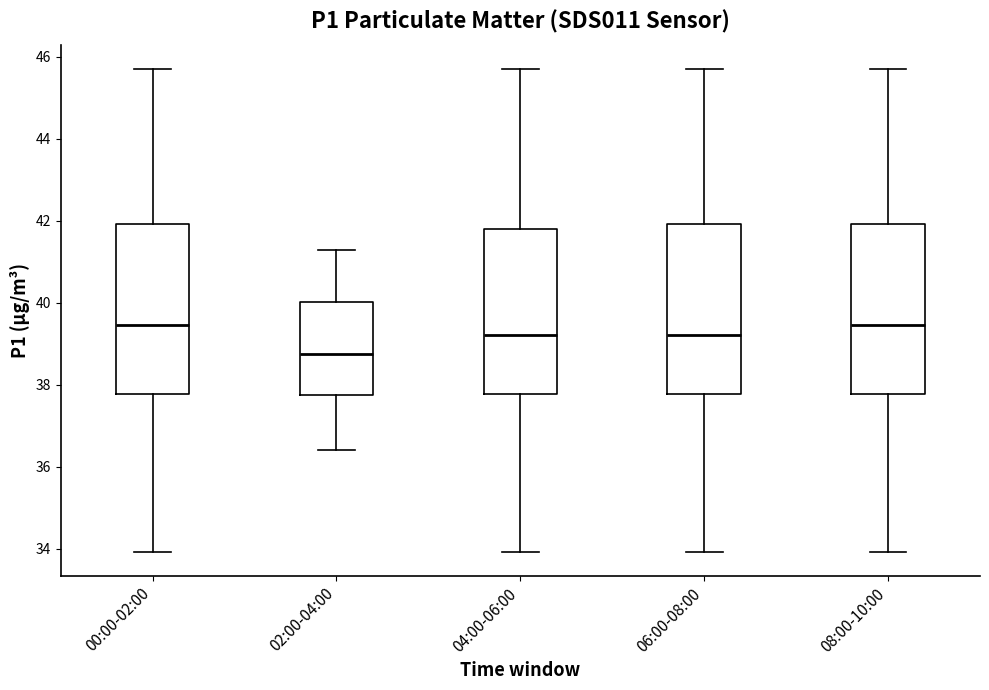

Reading left to right, transcribe this box plot: for each box, give where its median line is, the range the box spans, and where its two whiskers end, as read against the y-axis. The values are not printed on the chart, so give them approximately, as read against the axis.

00:00-02:00: median 39.4, box 37.8 to 42.0, whiskers 34.0 to 45.8
02:00-04:00: median 38.8, box 37.8 to 40.0, whiskers 36.4 to 41.4
04:00-06:00: median 39.2, box 37.8 to 41.8, whiskers 34.0 to 45.8
06:00-08:00: median 39.2, box 37.8 to 42.0, whiskers 34.0 to 45.8
08:00-10:00: median 39.4, box 37.8 to 42.0, whiskers 34.0 to 45.8